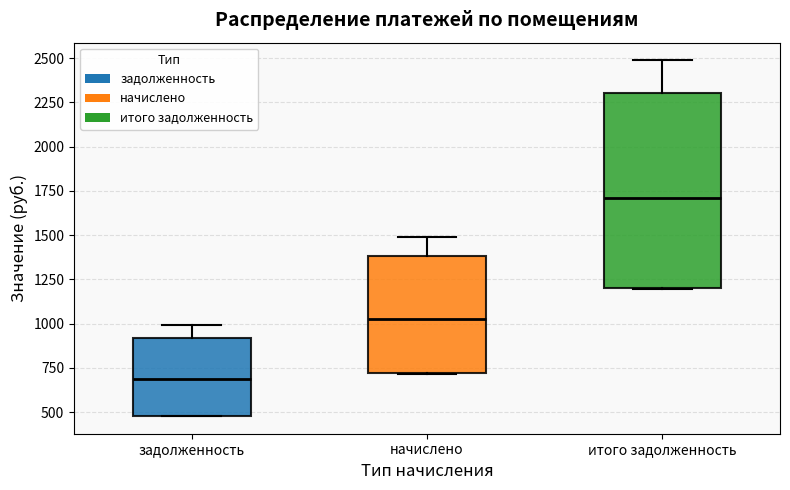

Reading left to right, transcribe this box plot: for each box, give where its median line is, the range the box spans, and where its two whiskers end, as read against the y-axis. The values are not printed on the chart, so give them approximately, as read against the axis.

задолженность: median 700, box 500 to 900, whiskers 500 to 1000
начислено: median 1050, box 700 to 1400, whiskers 700 to 1500
итого задолженность: median 1700, box 1200 to 2300, whiskers 1200 to 2500